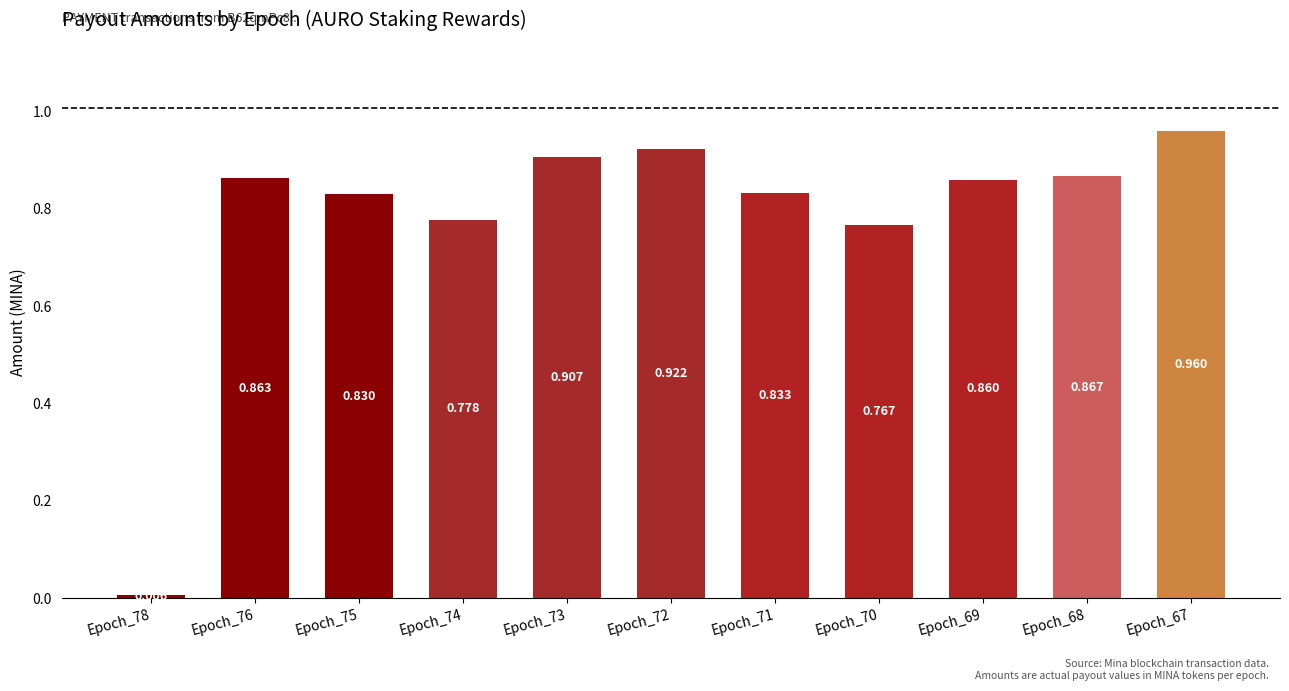

Reading left to right, extract all data points from this chart.

0.0	0.9	0.8	0.8	0.9	0.9	0.8	0.8	0.9	0.9	1.0